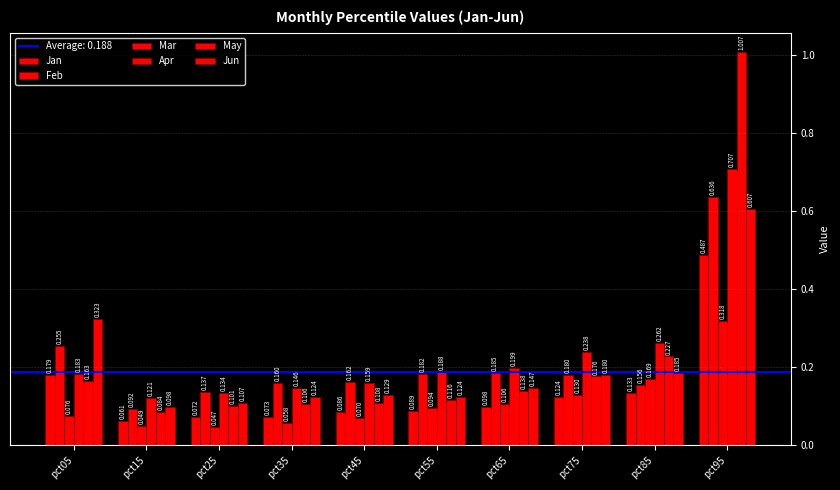

Rank the series by their maximum value, from lowest to highest.

Mar, Jan, Jun, Feb, Apr, May